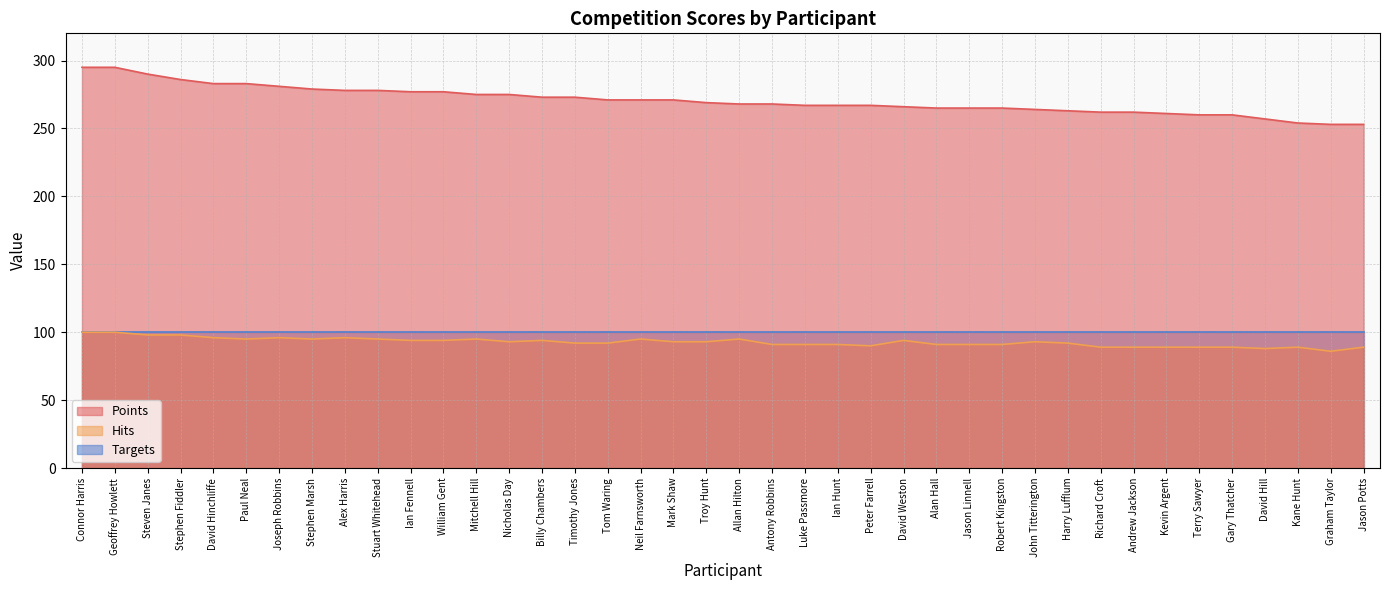

How many values in the Points series are below 269?

20